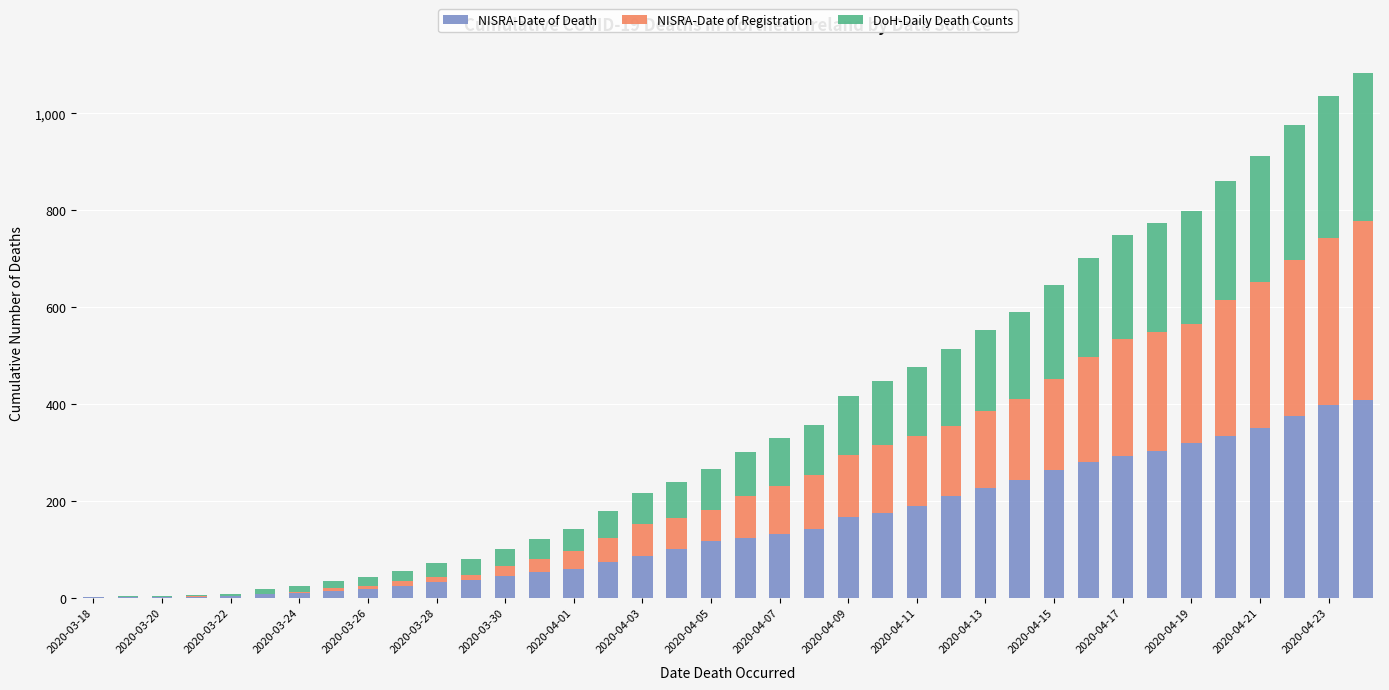

What is the sum of all NISRA-Date of Death values?

5607